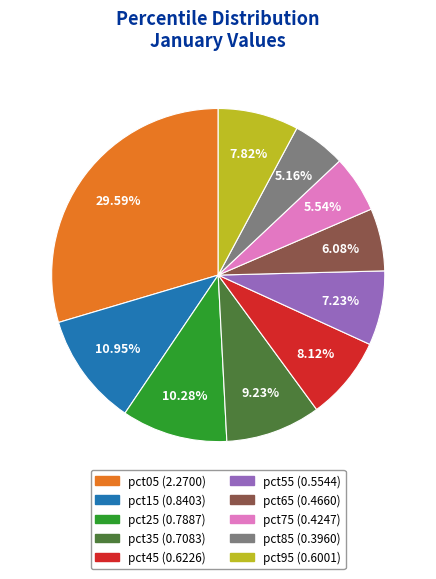

How many segments does this pie chart have?

10